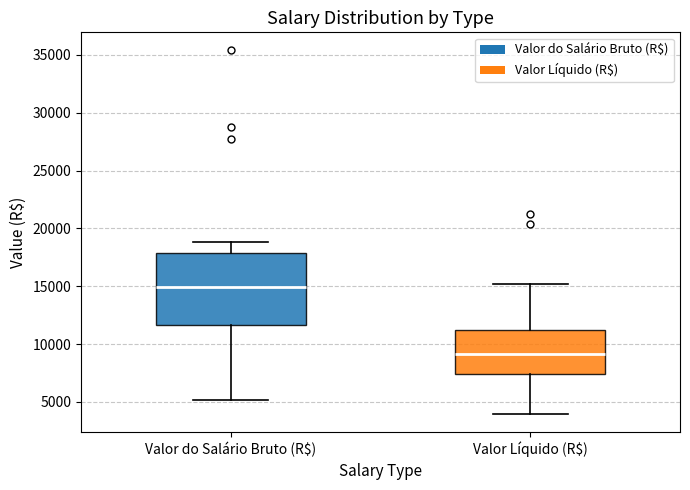

Which box's median line is the lowest?

Valor Líquido (R$)